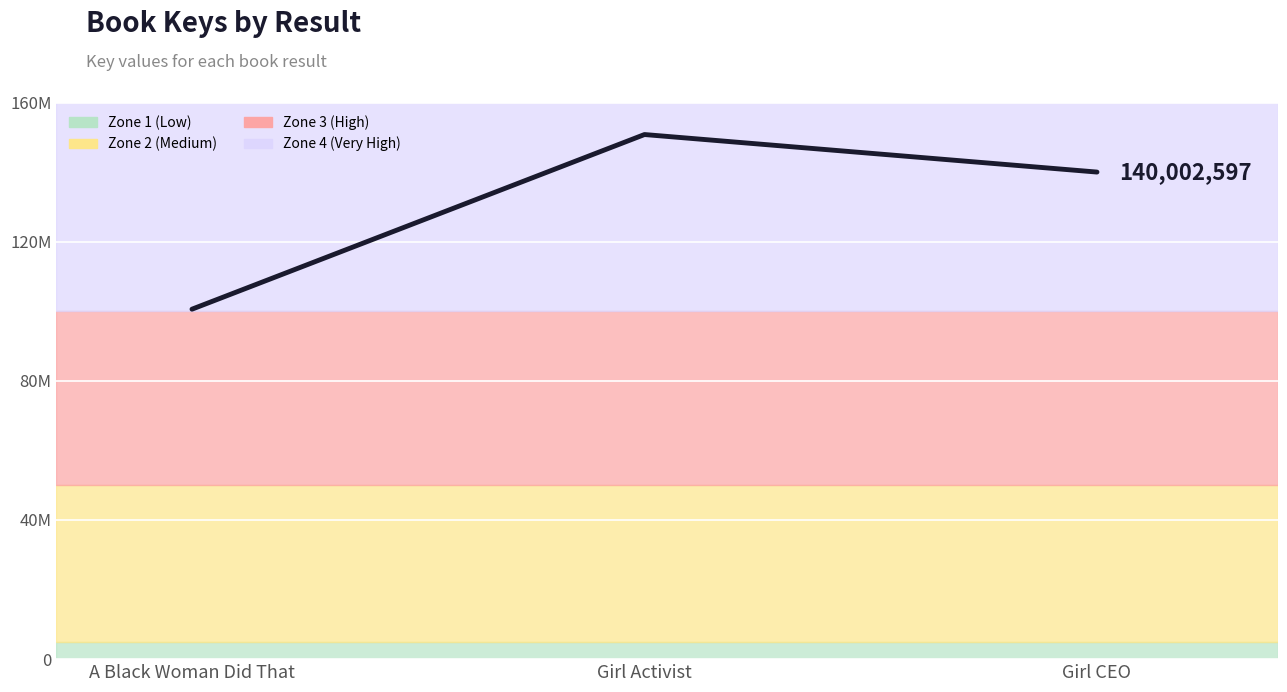

At which category does the chart reach its minimum across all series?

A Black Woman Did That